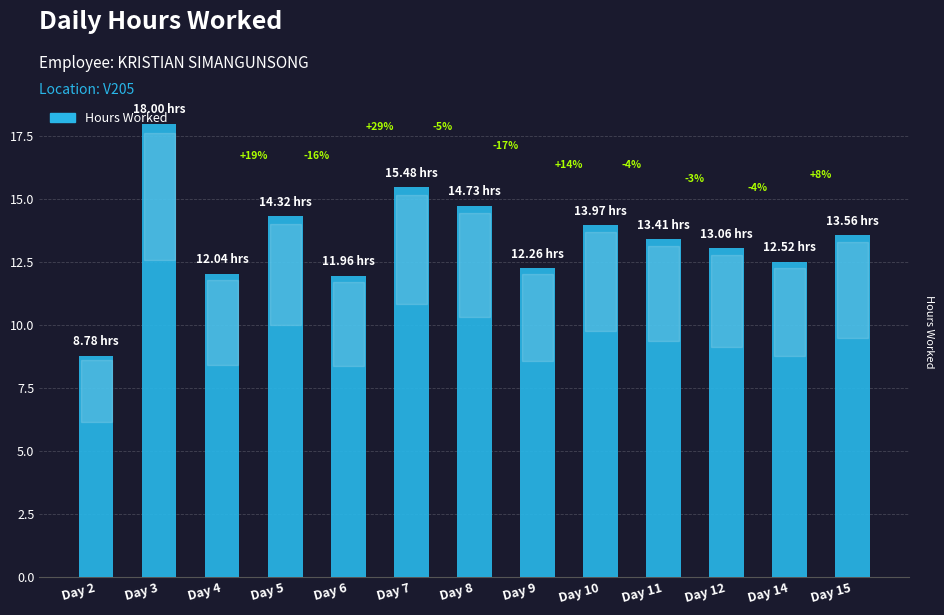

Reading left to right, extract all data points from this chart.

Day 2=8.8	Day 3=18.0	Day 4=12.0	Day 5=14.3	Day 6=12.0	Day 7=15.5	Day 8=14.7	Day 9=12.3	Day 10=14.0	Day 11=13.4	Day 12=13.1	Day 14=12.5	Day 15=13.6